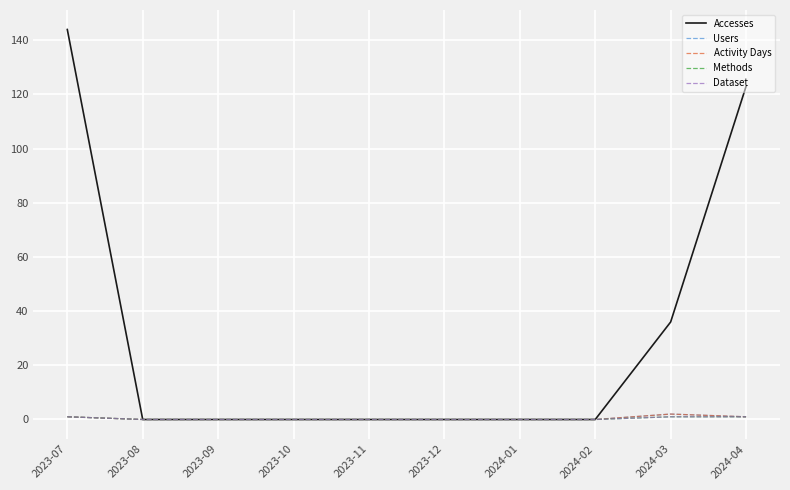

What is the difference between the maximum and second lowest values in the Accesses series?

144